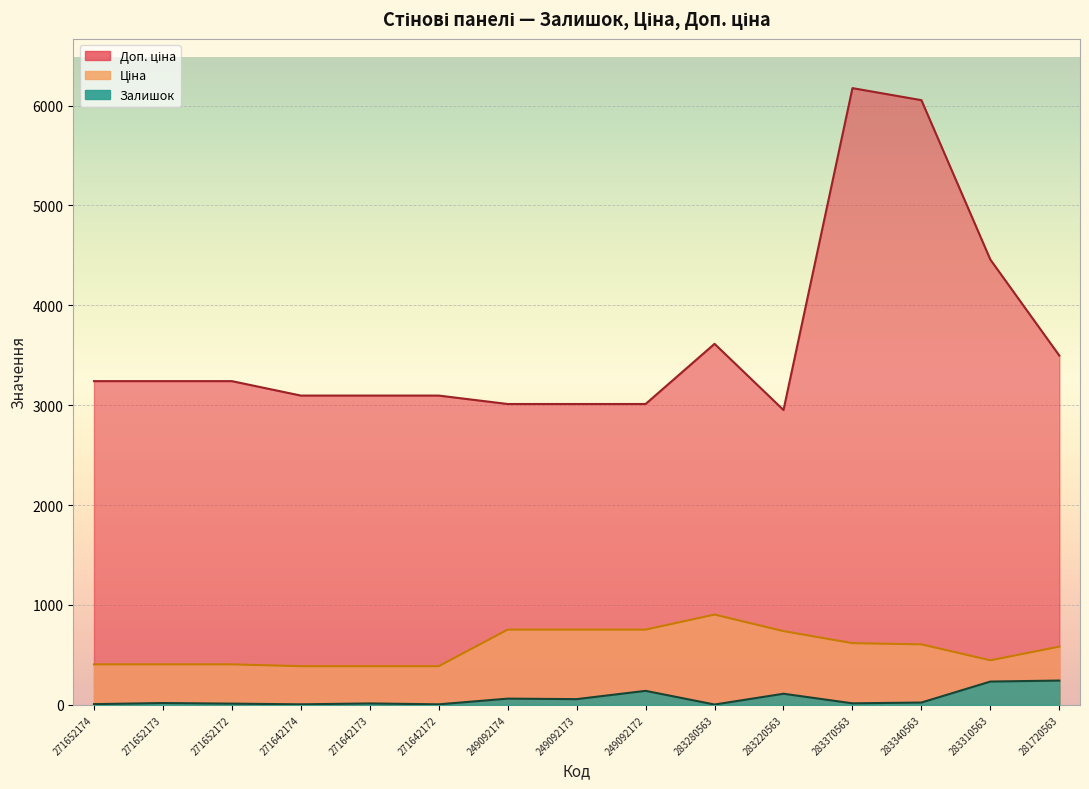

True or false: Доп. ціна has a value of 2169.6 at 281720563.

False